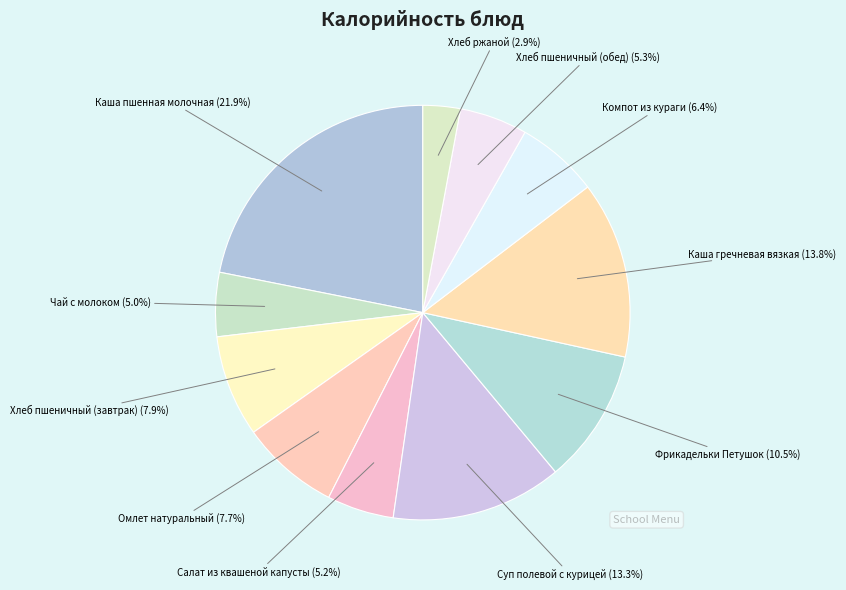

Count the number of slices in the pie.

11